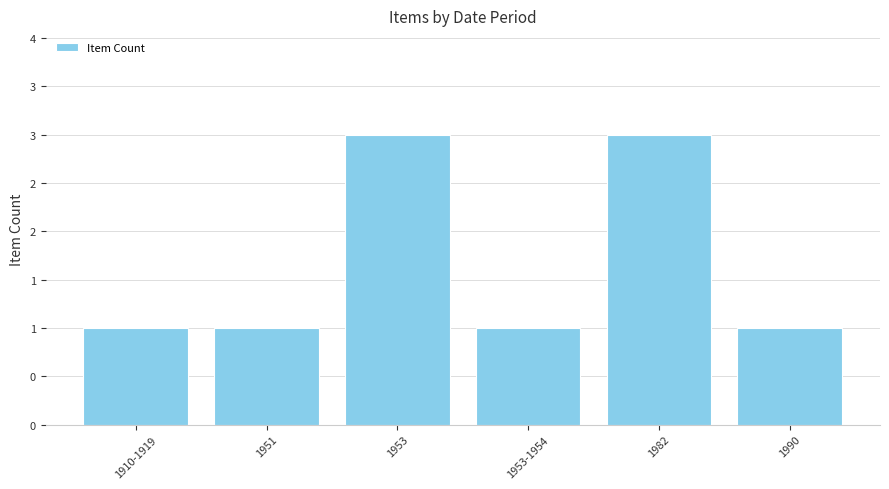

What is the approximate value at 1910-1919?

1